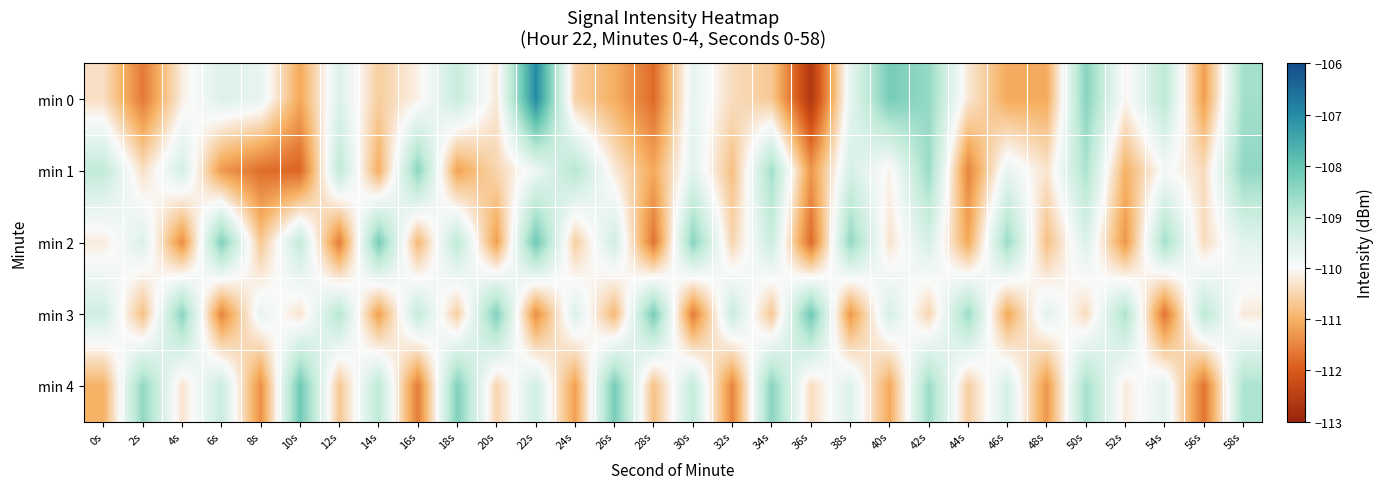

Which series has the widest spread of values?

min 0